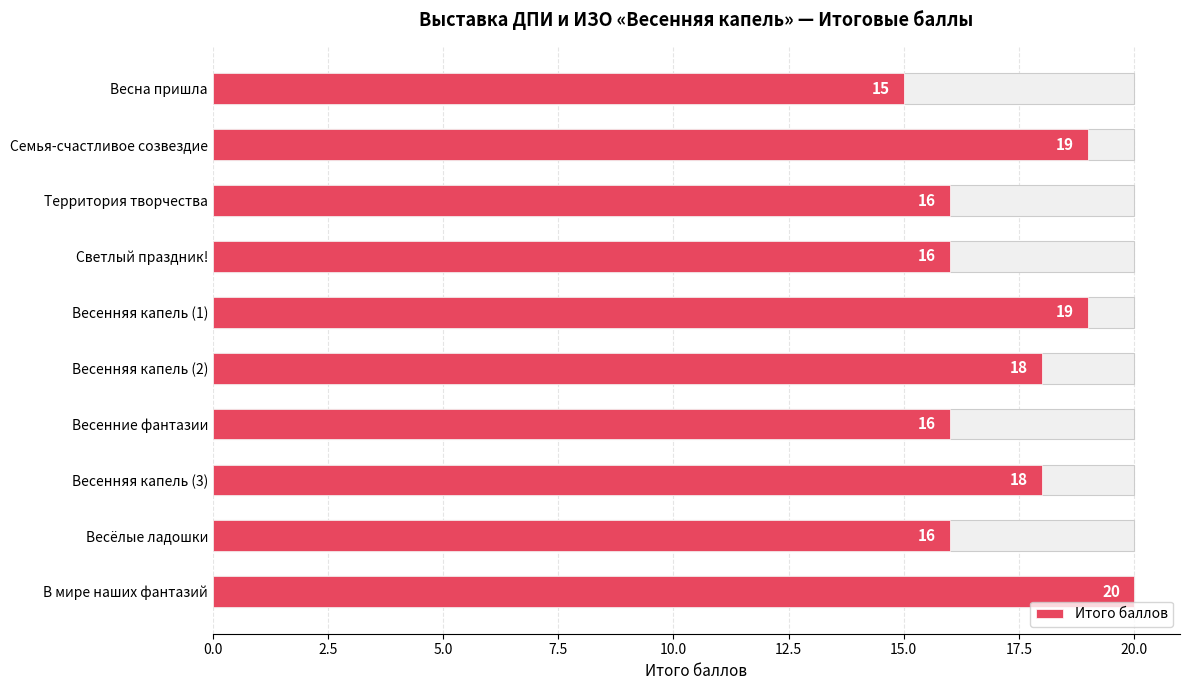

Read the value at Светлый праздник!.

16